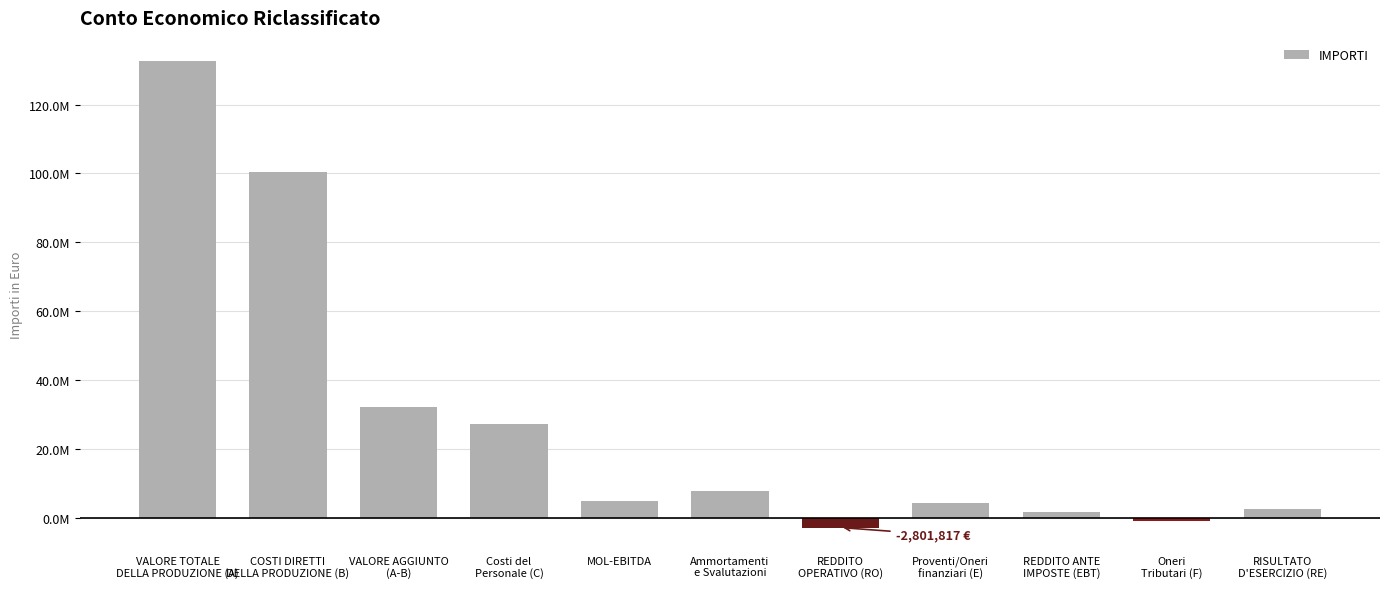

Does the chart contain any negative values?

Yes